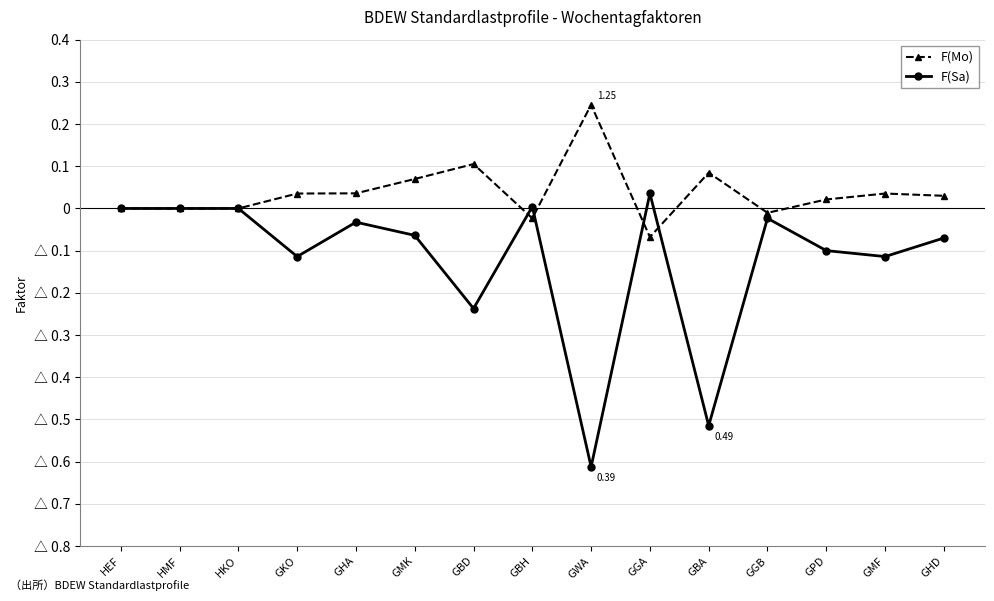

Which series has the widest spread of values?

F(Sa)